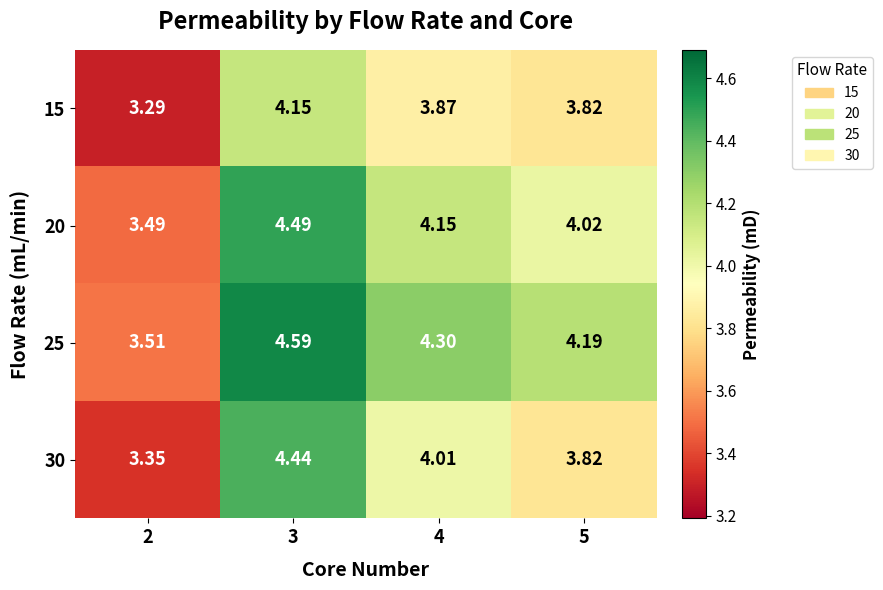

Is the value of 25 at 3 greater than the value of 20 at 4?

Yes